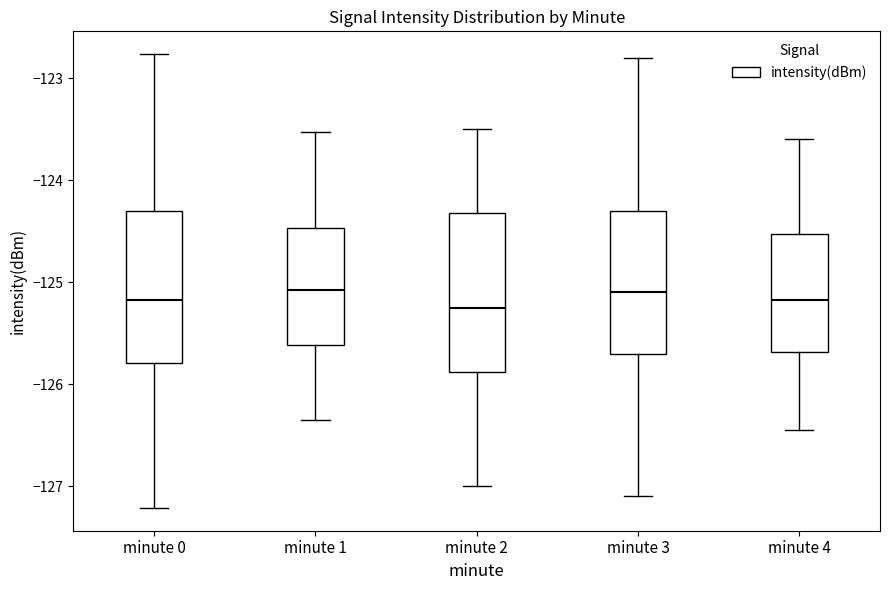

Reading left to right, read every box against the y-axis: the position of its median line, the range the box covers, and the ends of its whiskers. The values are not printed on the chart, so give them approximately, as read against the axis.

minute 0: median -125.2, box -125.8 to -124.3, whiskers -127.2 to -122.8
minute 1: median -125.1, box -125.6 to -124.5, whiskers -126.3 to -123.5
minute 2: median -125.2, box -125.9 to -124.3, whiskers -127.0 to -123.5
minute 3: median -125.1, box -125.7 to -124.3, whiskers -127.1 to -122.8
minute 4: median -125.2, box -125.7 to -124.5, whiskers -126.4 to -123.6